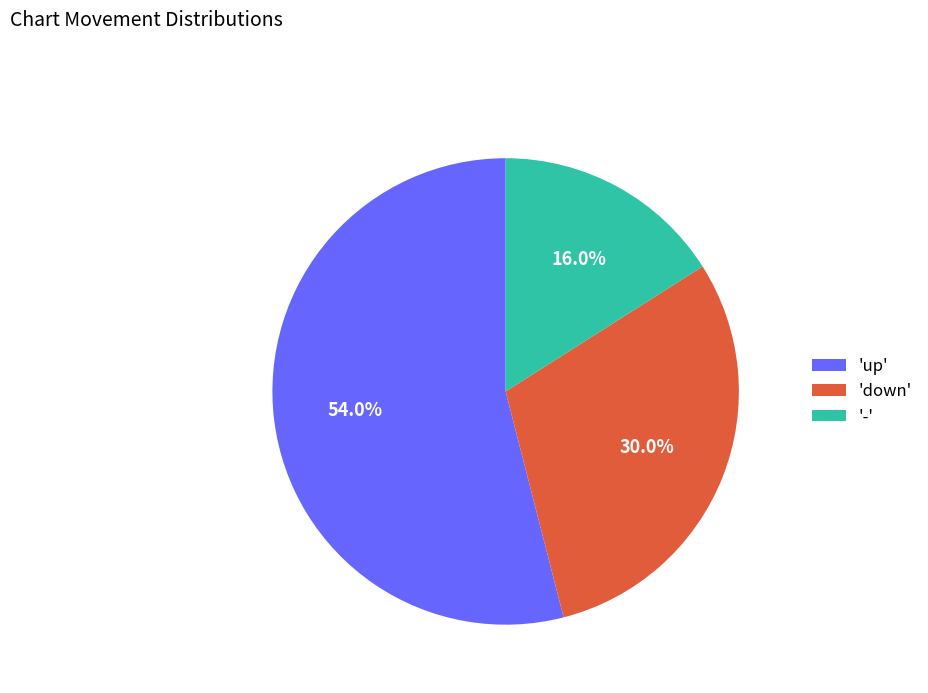

Rank the categories by value from lowest to highest.

'-', 'down', 'up'